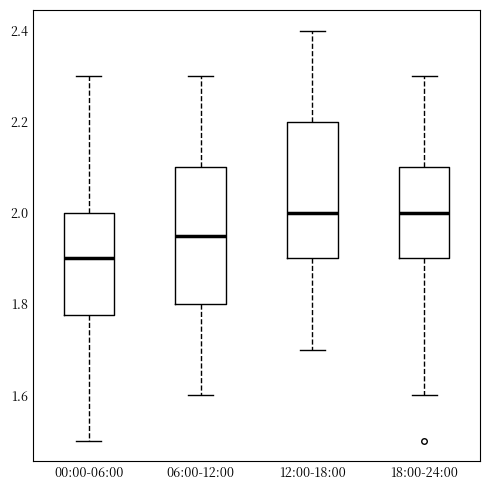

Where does the lower whisker of the box for 18:00-24:00 end on the y-axis? The values are not printed on the chart, so give them approximately, as read against the axis.

1.60